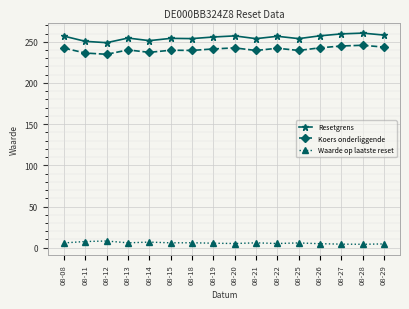

What is the greatest value displayed?

260.5